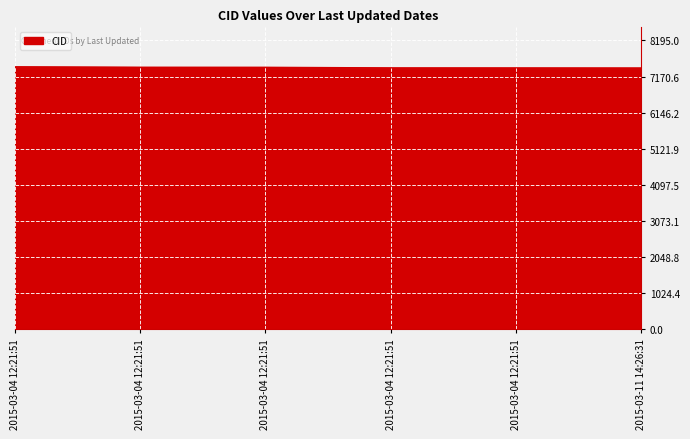

Rank the categories by value from lowest to highest.

2015-03-11 14:26:31, 2015-03-04 12:21:51, 2015-03-04 12:21:51, 2015-03-04 12:21:51, 2015-03-04 12:21:51, 2015-03-04 12:21:51